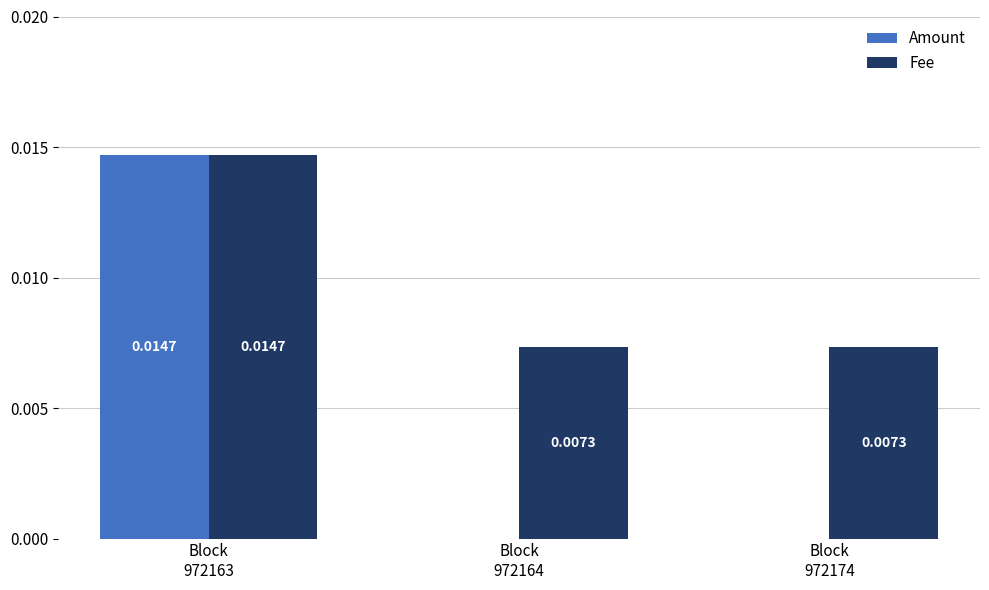

Which series has the largest total across all categories?

Fee